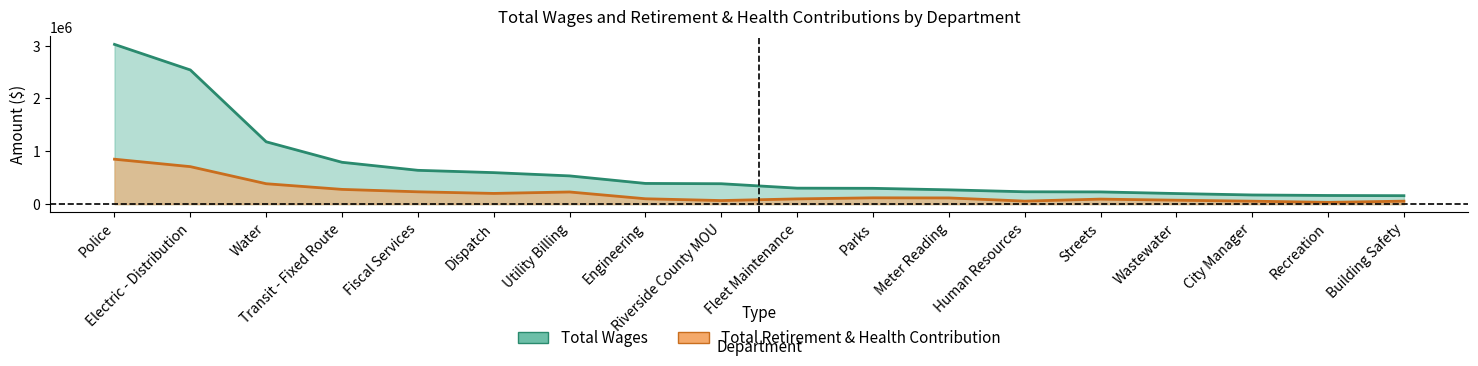

Which series has the largest total across all categories?

Total Wages